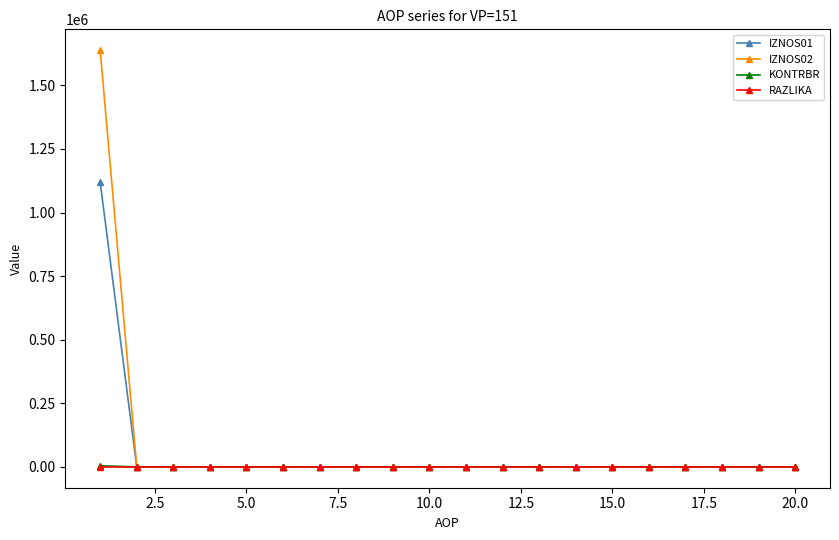

What is the maximum value for IZNOS02?

1638410.0